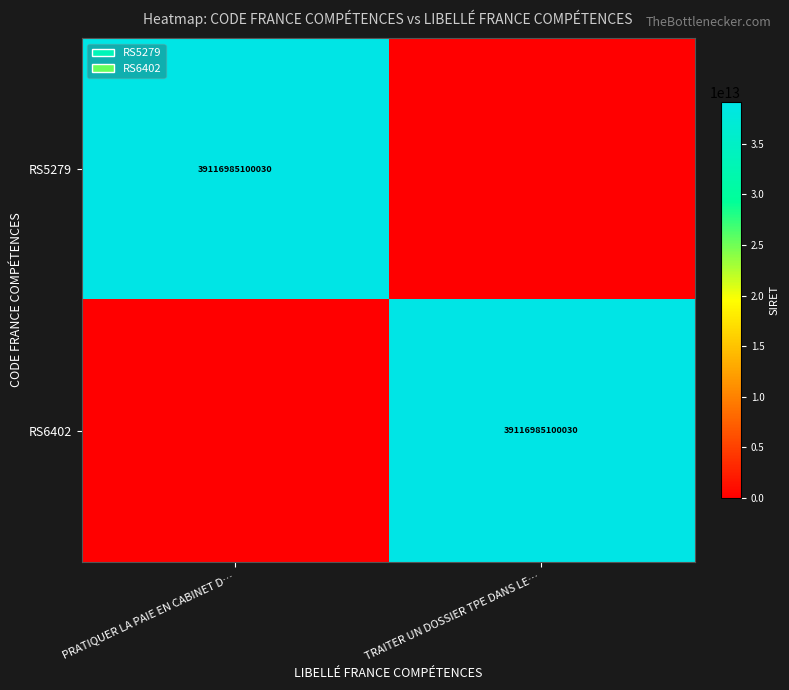

The value of RS6402 at TRAITER UN DOSSIER TPE DANS LE… is 8875136765658. True or false?

False